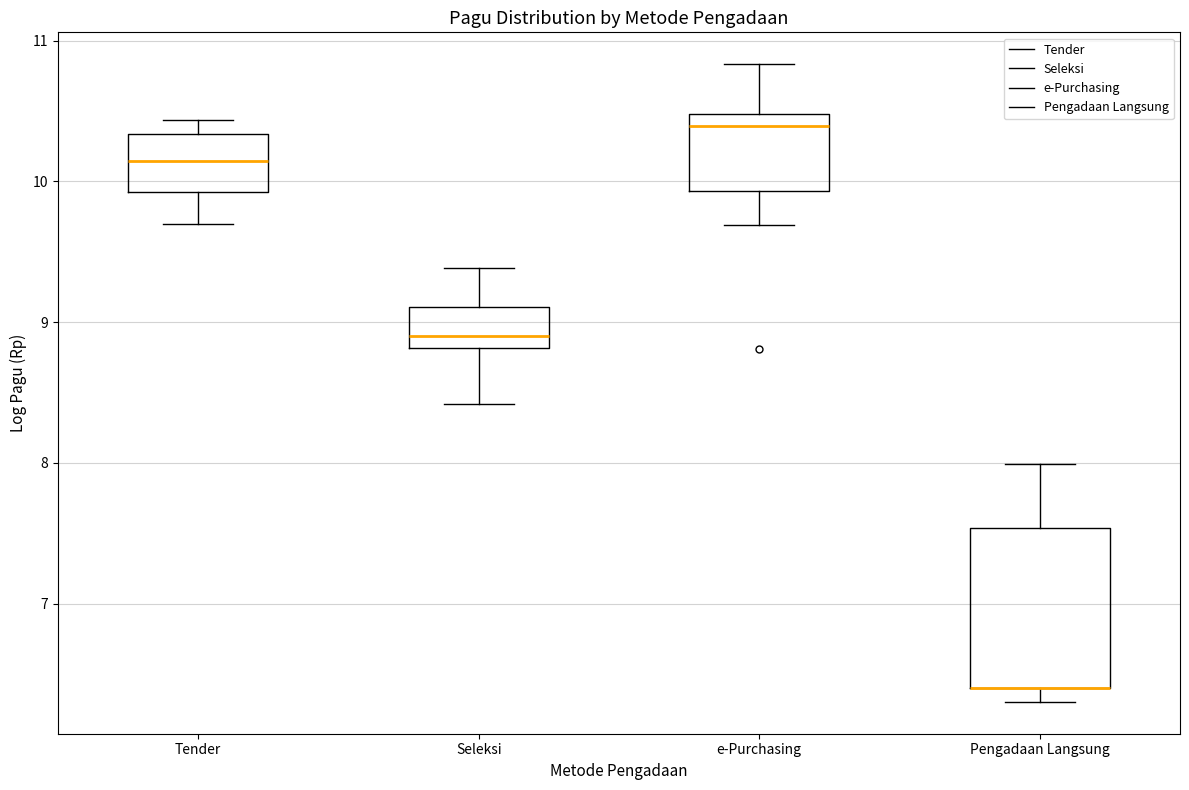

Where does the lower whisker of the box for Tender end on the y-axis? The values are not printed on the chart, so give them approximately, as read against the axis.

9.7